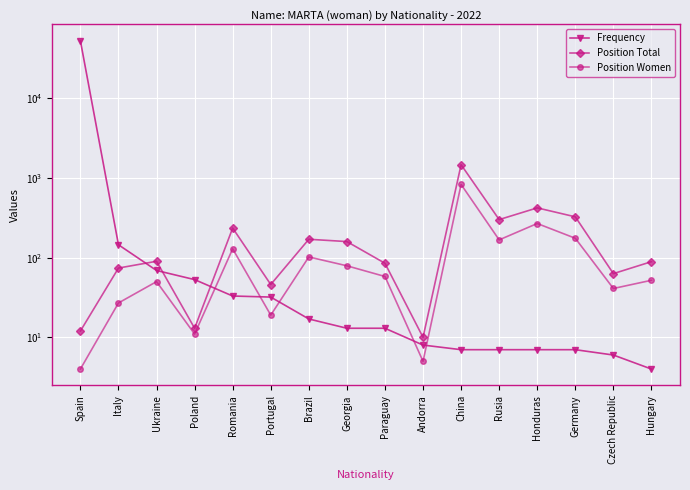

At which category does the chart reach its peak across all series?

Spain